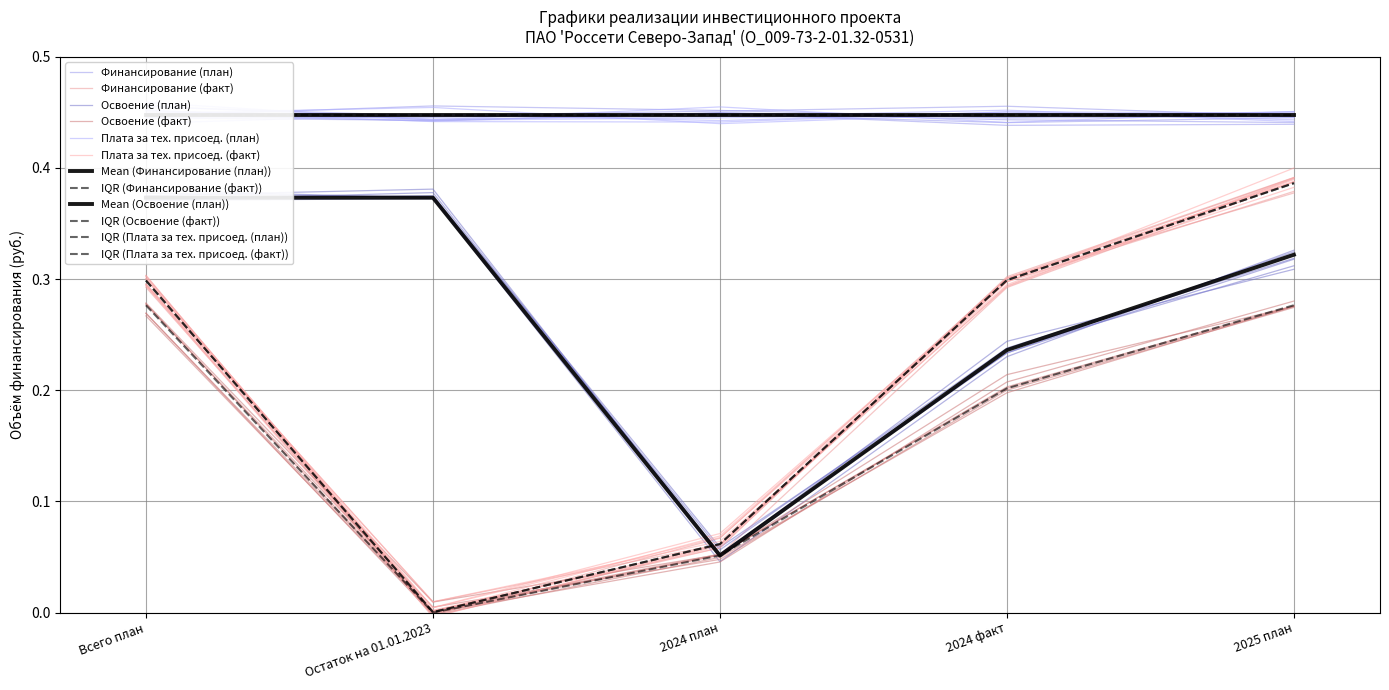

In Освоение (план), how many points are lower than both neighbors (excluding endpoints)?

1